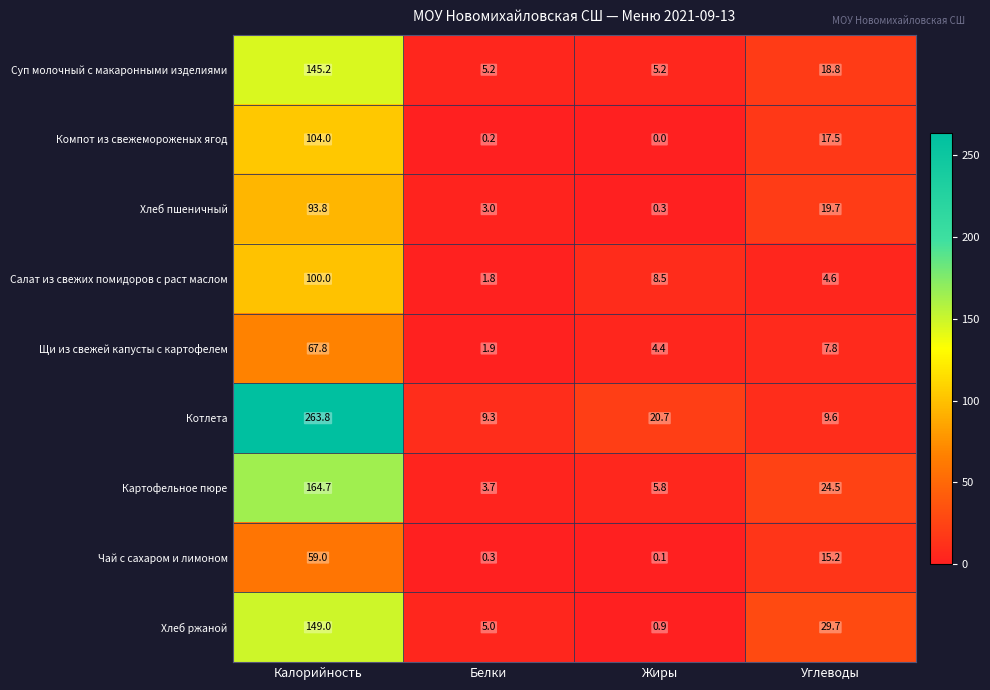

Which series has the widest spread of values?

Котлета